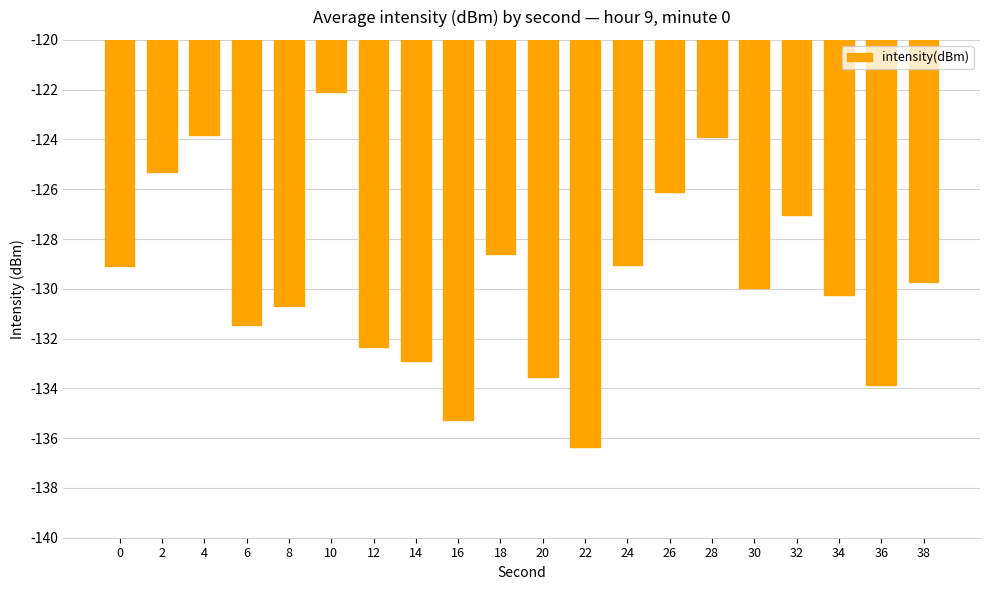

Between 12 and 16, which is larger?

12